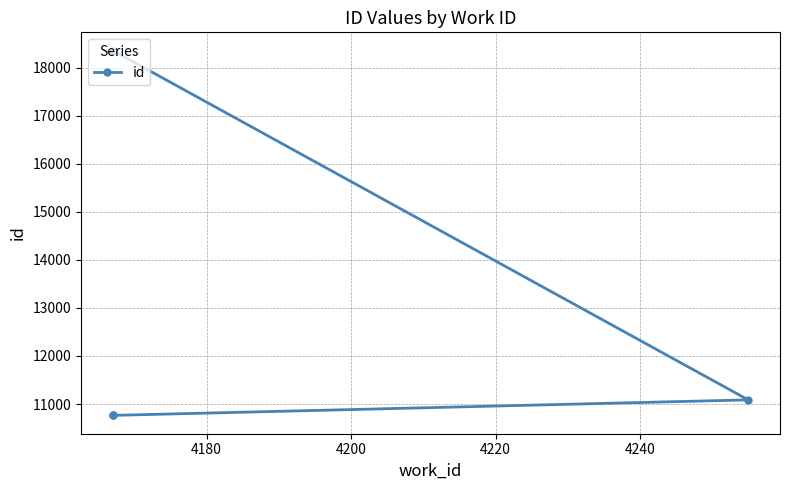

What is the ratio of the value at 4180 to the value at 4200?

1.0